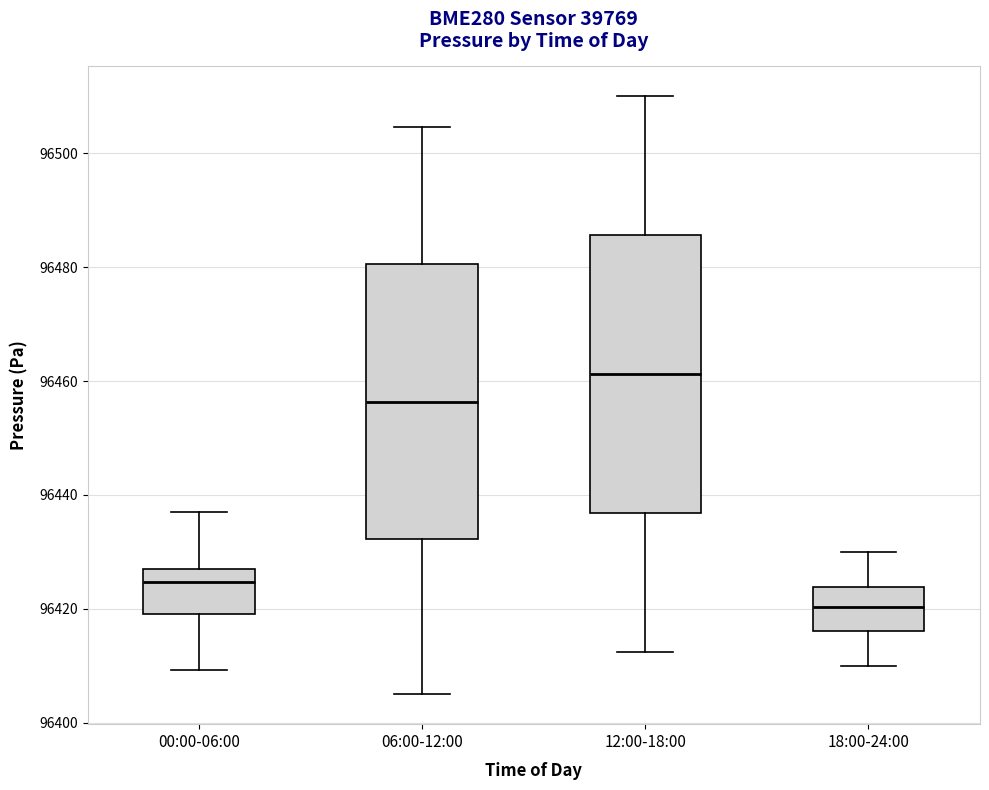

Where is the upper edge of the box for 18:00-24:00 on the y-axis? The values are not printed on the chart, so give them approximately, as read against the axis.

96424